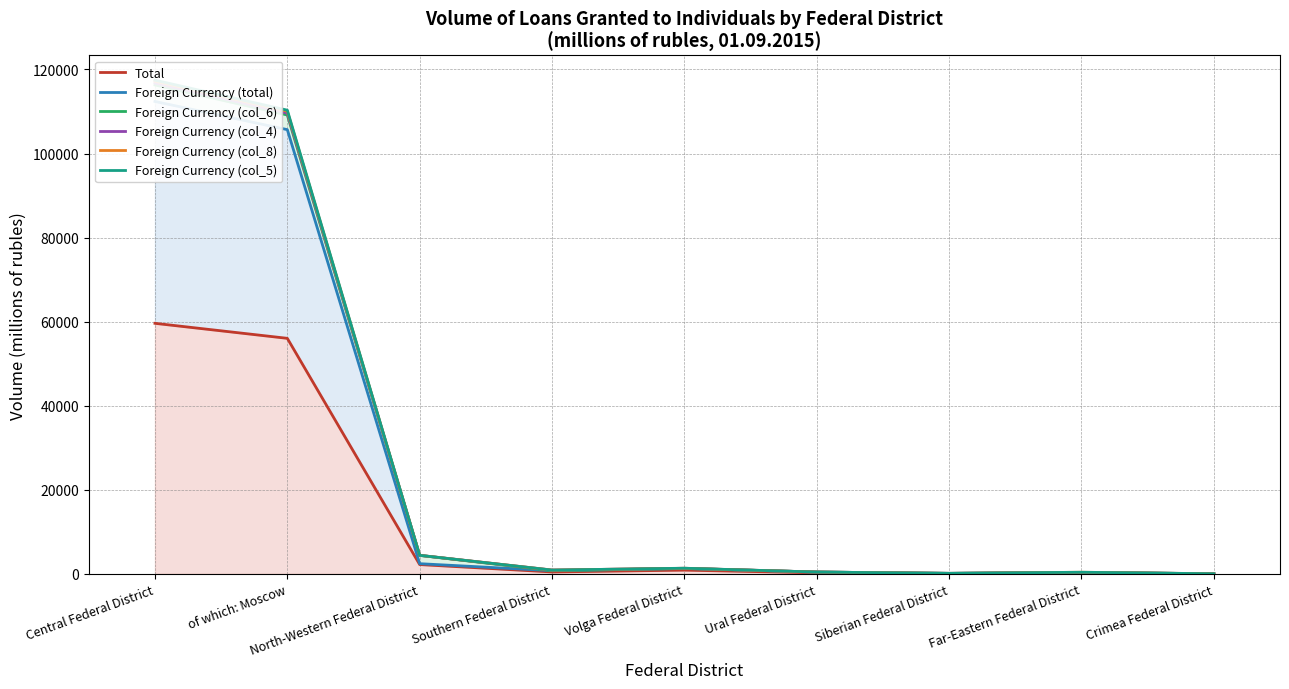

What position from the right is Siberian Federal District?

3